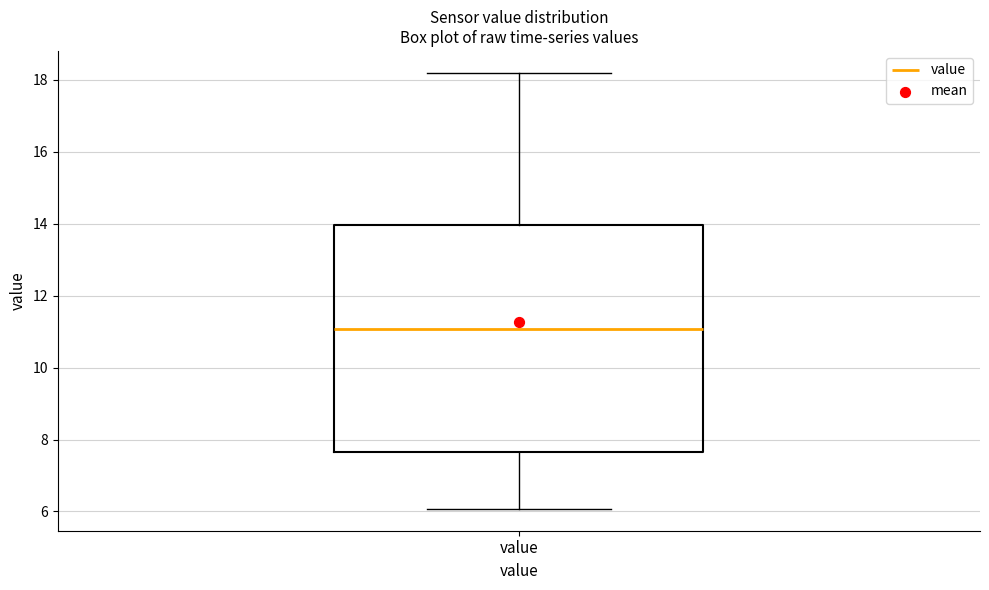

Where does the median line of the box for value sit on the y-axis? The values are not printed on the chart, so give them approximately, as read against the axis.

11.0